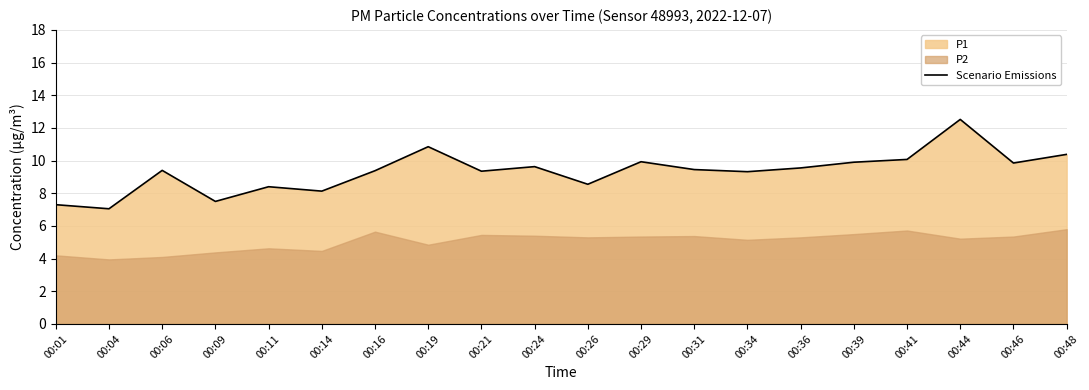

Which category has the highest value across all series?

00:44